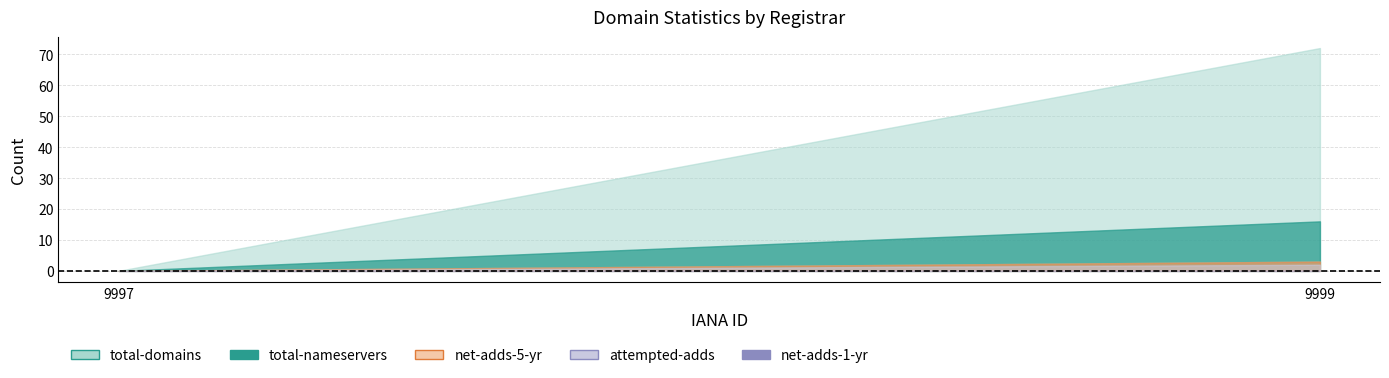

How many values in the net-adds-5-yr series are below 3?

1